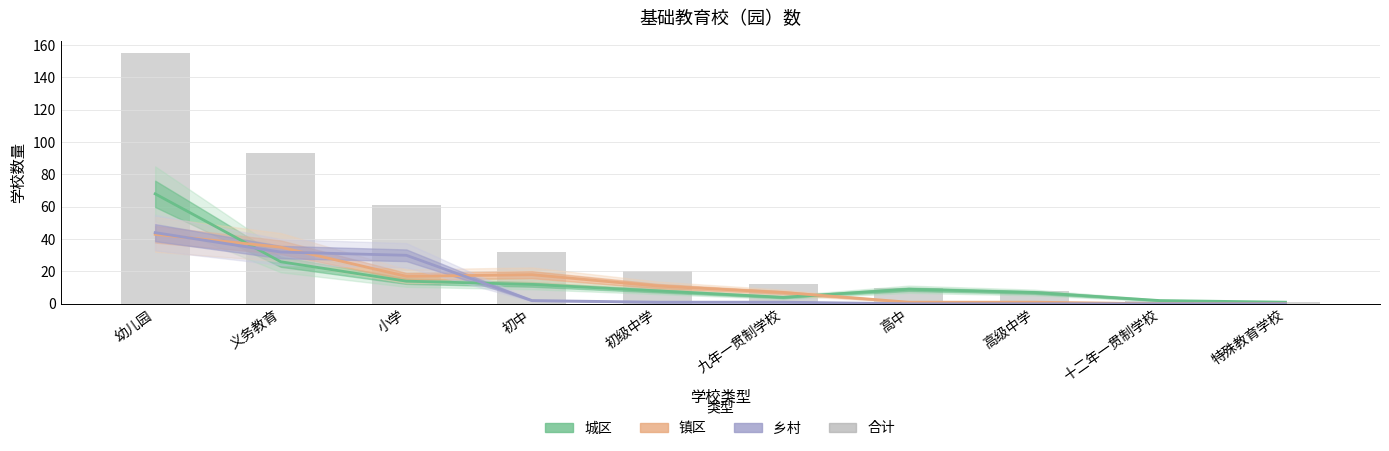

Which series has the widest spread of values?

合计